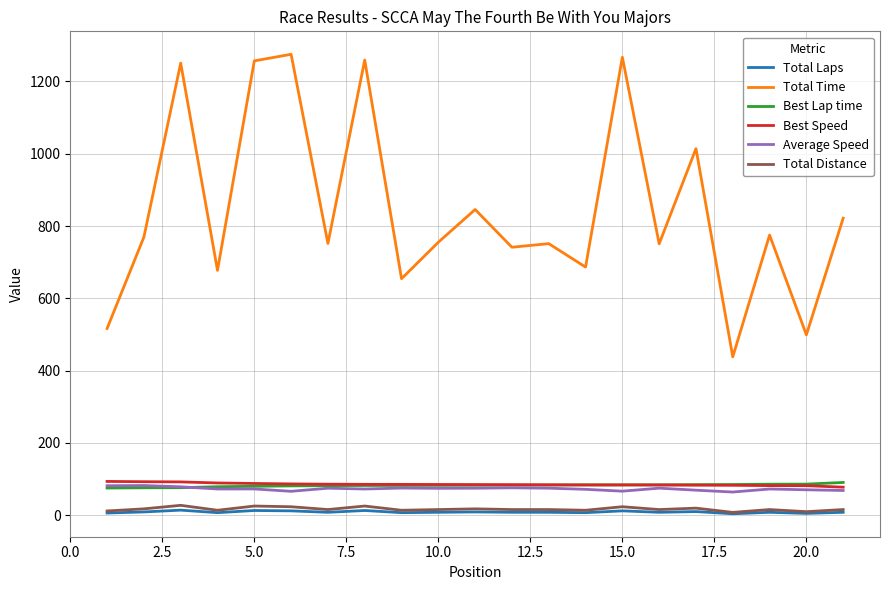

Which series has the widest spread of values?

Total Time